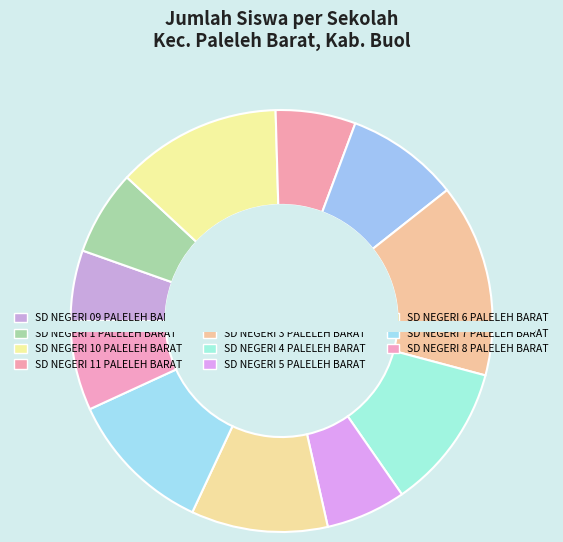

Combined, do SD NEGERI 2 PALELEH BARAT and SD NEGERI 8 PALELEH BARAT account for over 50%?

No